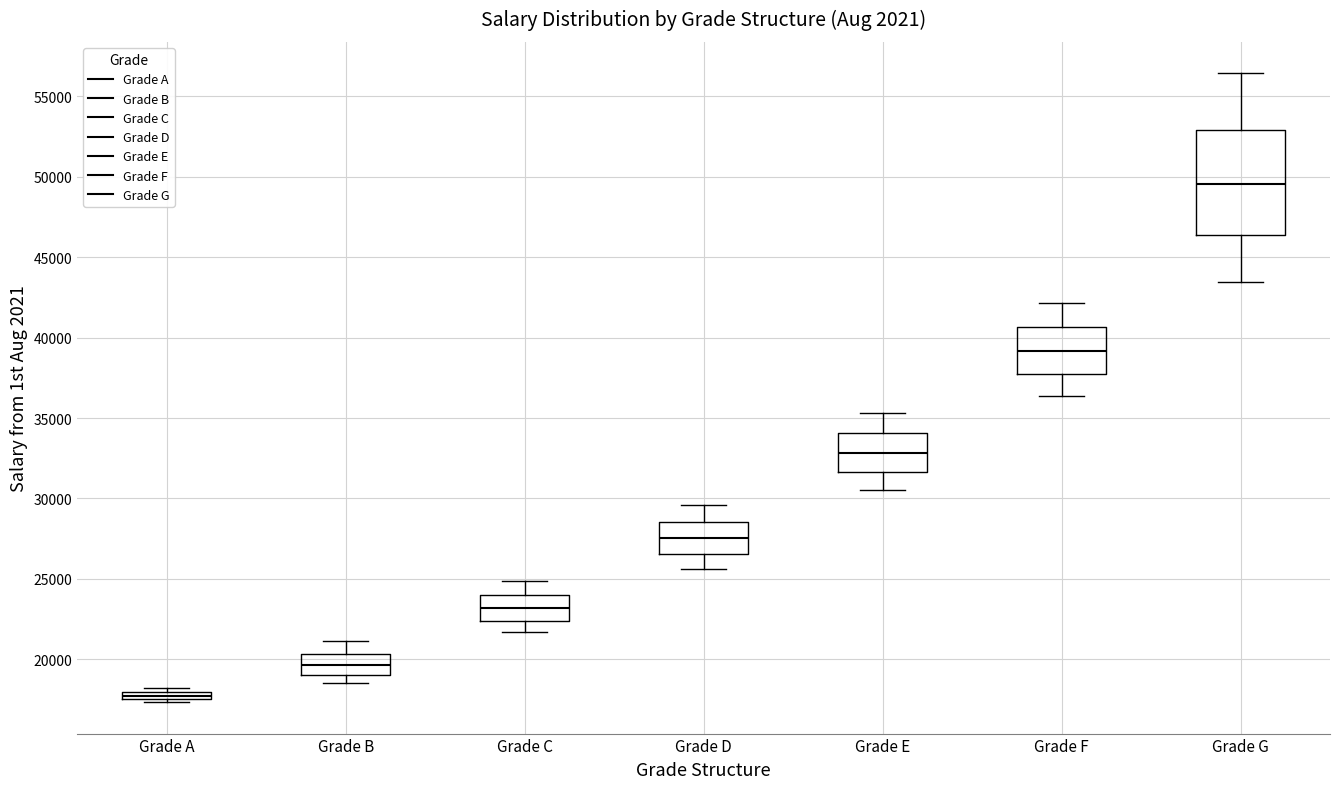

Which box has the highest median line?

Grade G